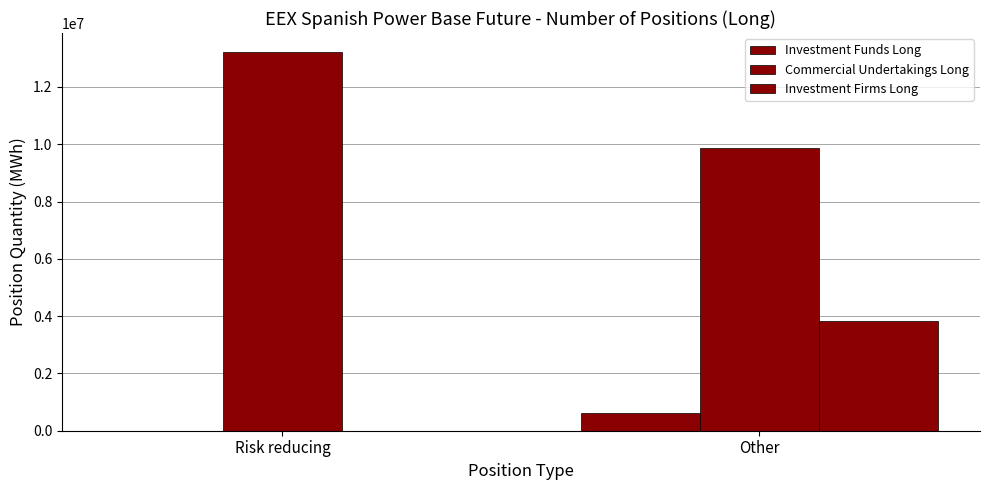

Rank the series by their maximum value, from highest to lowest.

Commercial Undertakings Long, Investment Firms Long, Investment Funds Long